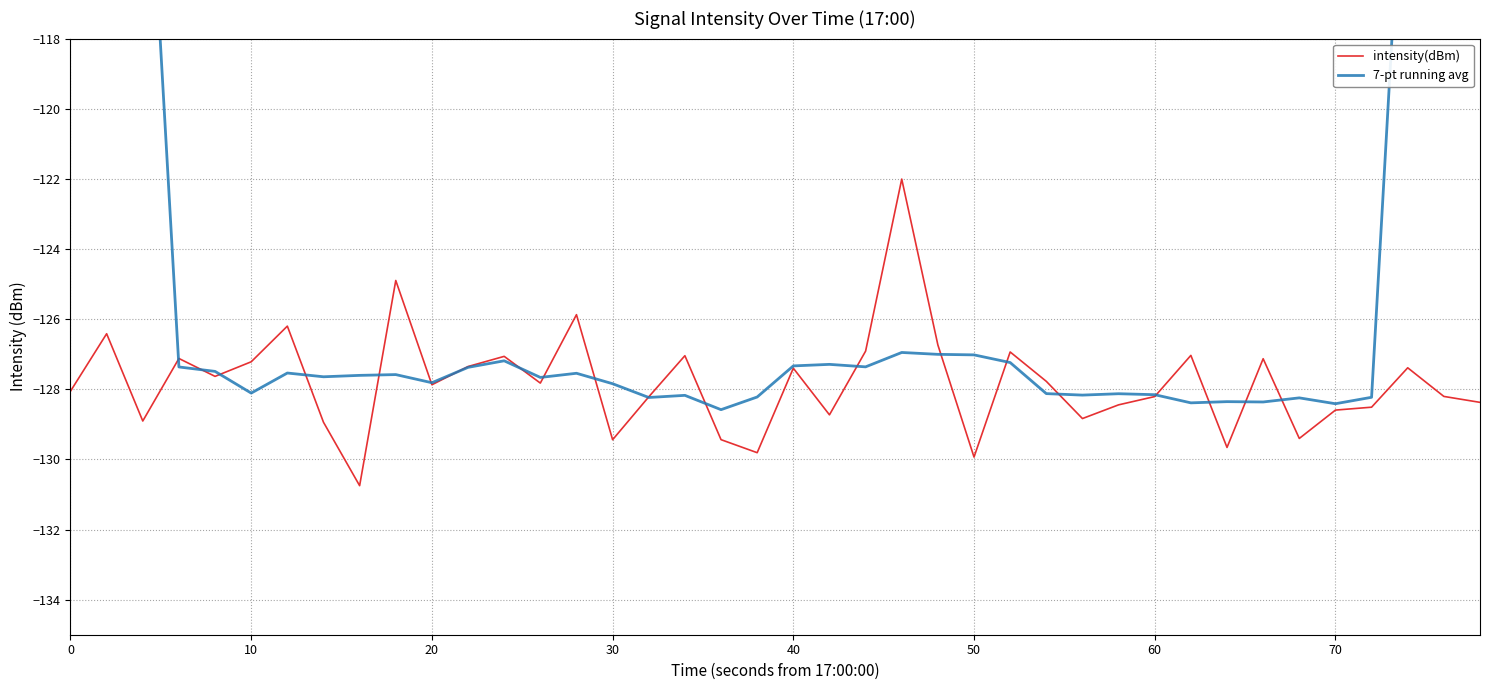

What is the lowest value of the intensity(dBm) series?

-130.7